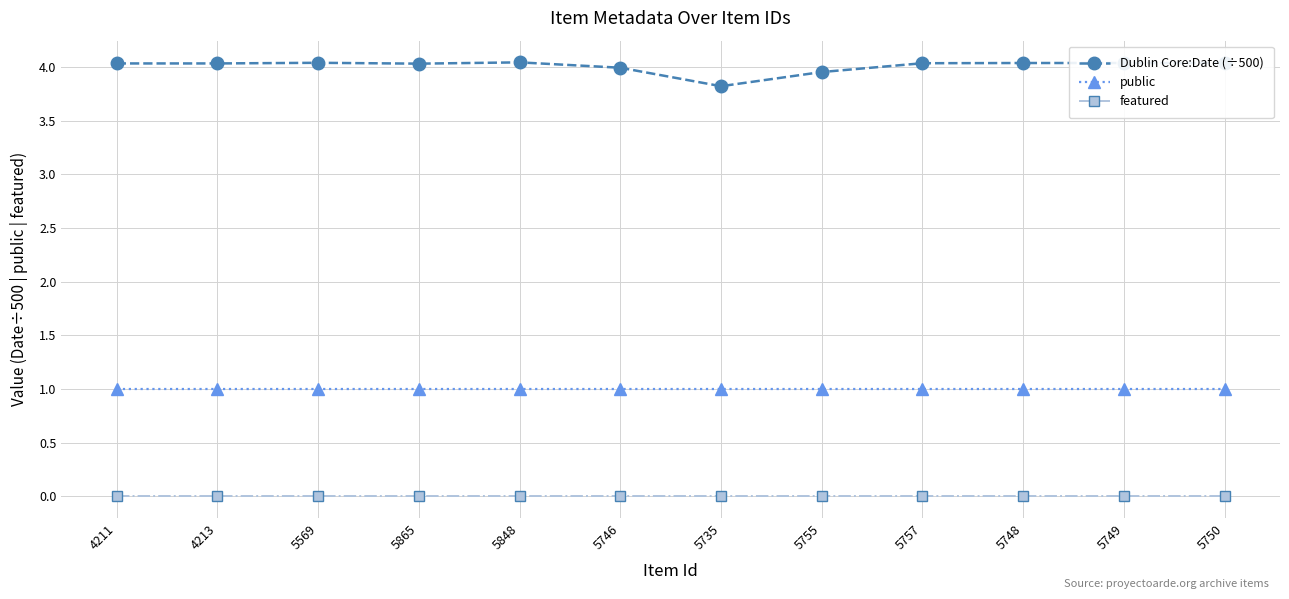

Which series has the largest range (max minus min)?

Dublin Core:Date (÷500)